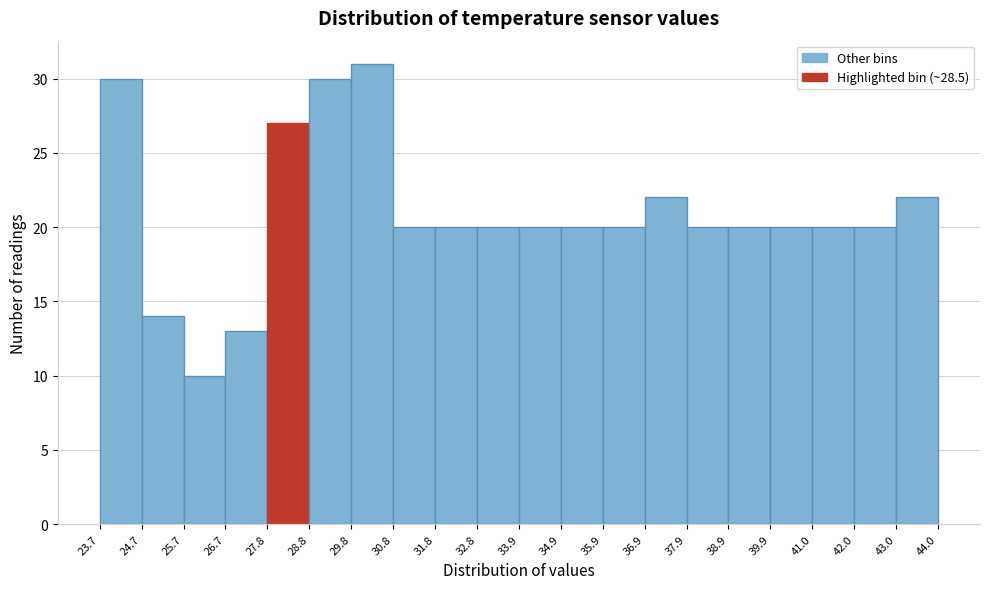

Reading left to right, transcribe this chart: for each bar, give the range it covers on the x-axis and its height. The values are not printed on the chart, so give them approximately, as read against the axis.

23.7 to 24.7: 30
24.7 to 25.7: 14
25.7 to 26.7: 10
26.7 to 27.8: 13
27.8 to 28.8: 27
28.8 to 29.8: 30
29.8 to 30.8: 31
30.8 to 31.8: 20
31.8 to 32.8: 20
32.8 to 33.9: 20
33.9 to 34.9: 20
34.9 to 35.9: 20
35.9 to 36.9: 20
36.9 to 37.9: 22
37.9 to 38.9: 20
38.9 to 39.9: 20
39.9 to 41.0: 20
41.0 to 42.0: 20
42.0 to 43.0: 20
43.0 to 44.0: 22